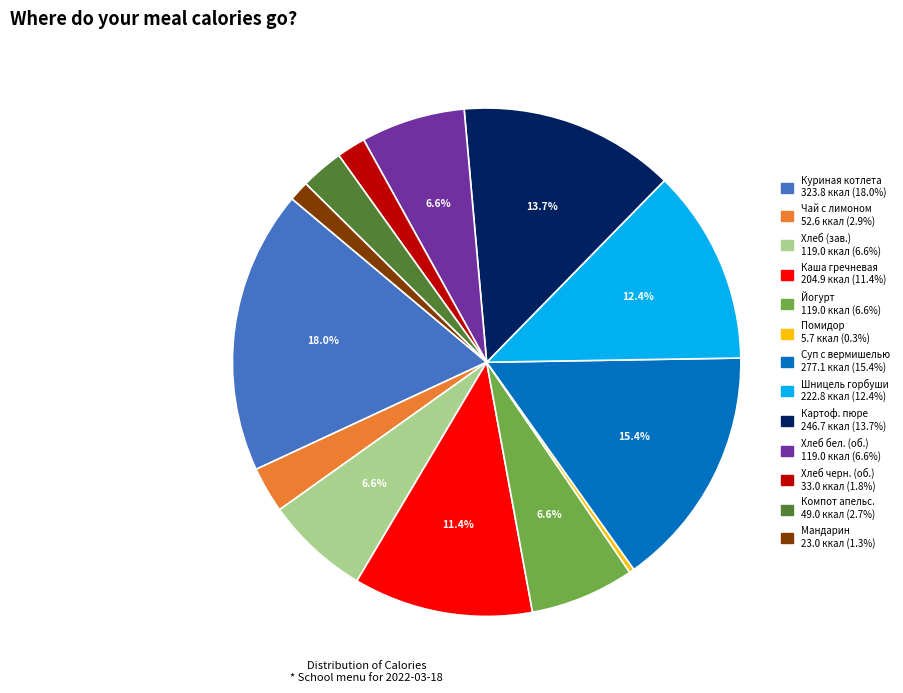

Is there any slice that represents more than half of the pie?

No